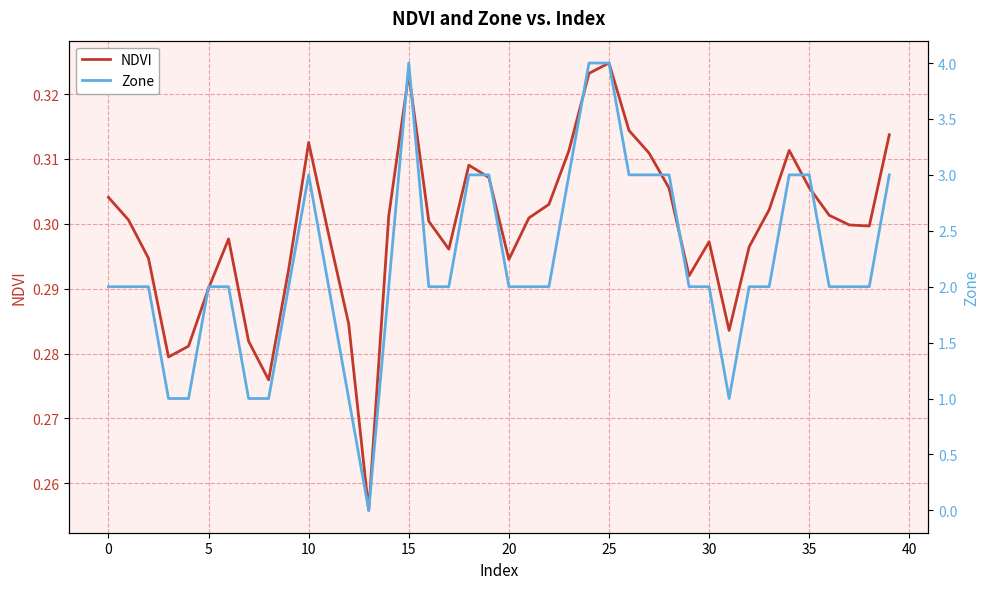

What is the sum of all Zone values?

88.0